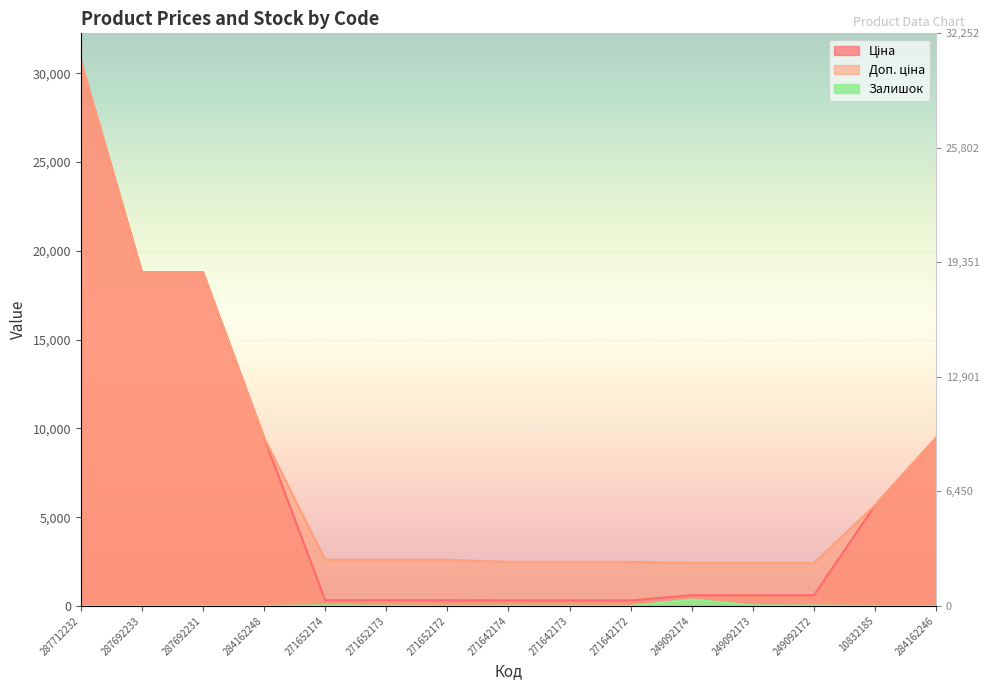

Between 271642174 and 249092174, which series saw the biggest shift?

Залишок